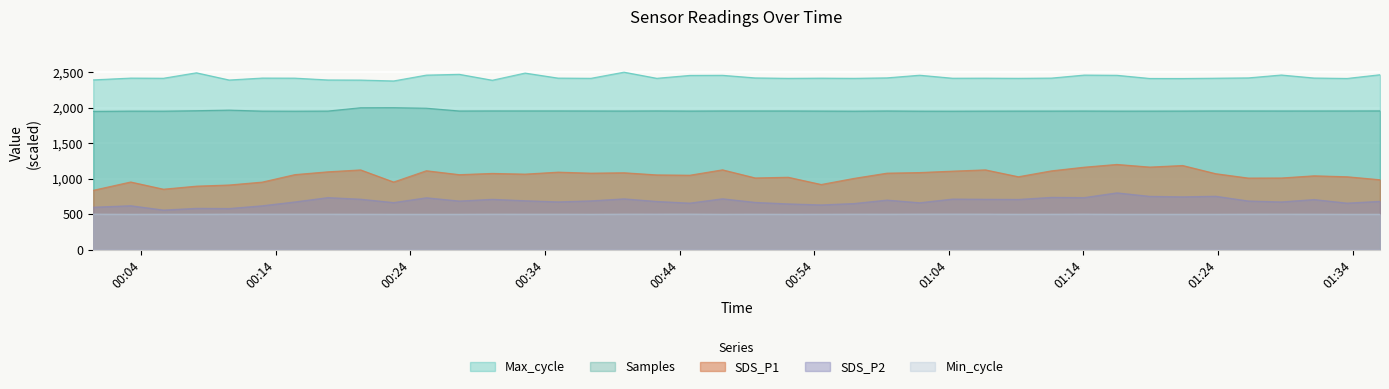

What is the value of the Max_cycle point at the 39th from the left?

2411.5